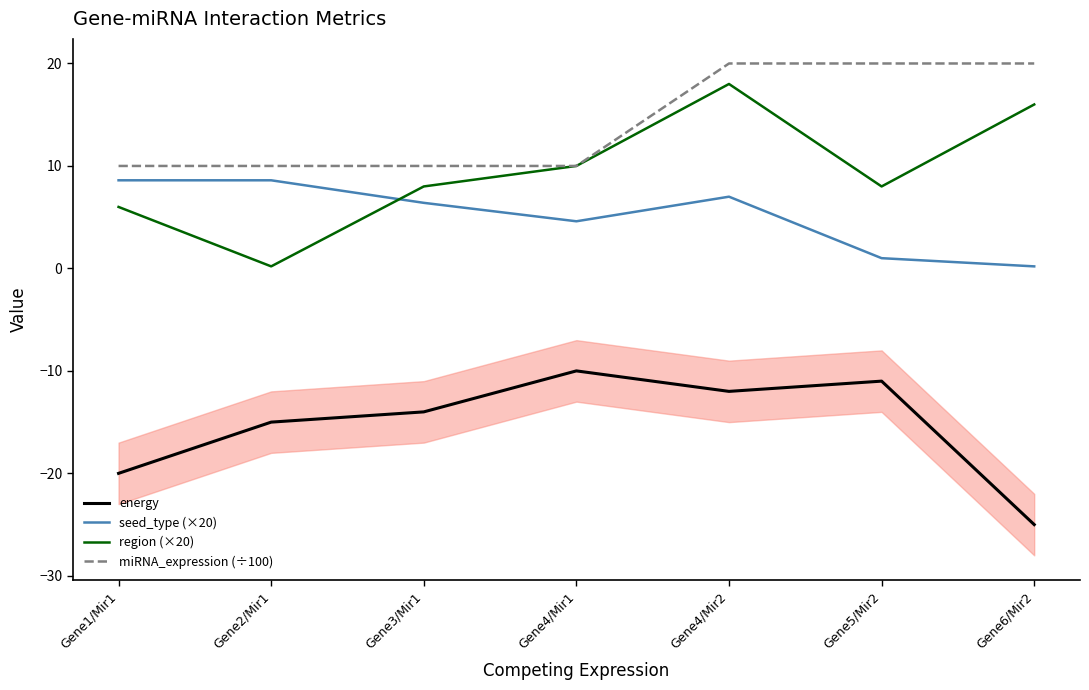

Does the chart have visible grid lines?

No